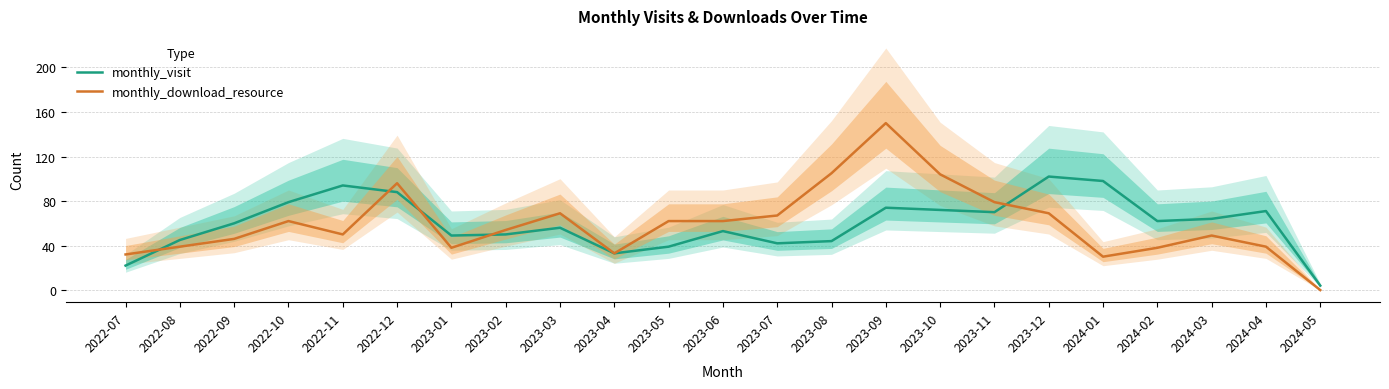

Reading right to left, extract all data points from this chart.

monthly_visit: 2024-05=4	2024-04=71	2024-03=64	2024-02=62	2024-01=98	2023-12=102	2023-11=70	2023-10=72	2023-09=74	2023-08=44	2023-07=42	2023-06=53	2023-05=39	2023-04=33	2023-03=56	2023-02=50	2023-01=49	2022-12=88	2022-11=94	2022-10=79	2022-09=60	2022-08=45	2022-07=22
monthly_download_resource: 2024-05=0	2024-04=39	2024-03=49	2024-02=38	2024-01=30	2023-12=69	2023-11=79	2023-10=104	2023-09=150	2023-08=105	2023-07=67	2023-06=62	2023-05=62	2023-04=33	2023-03=69	2023-02=54	2023-01=38	2022-12=96	2022-11=50	2022-10=62	2022-09=46	2022-08=39	2022-07=32